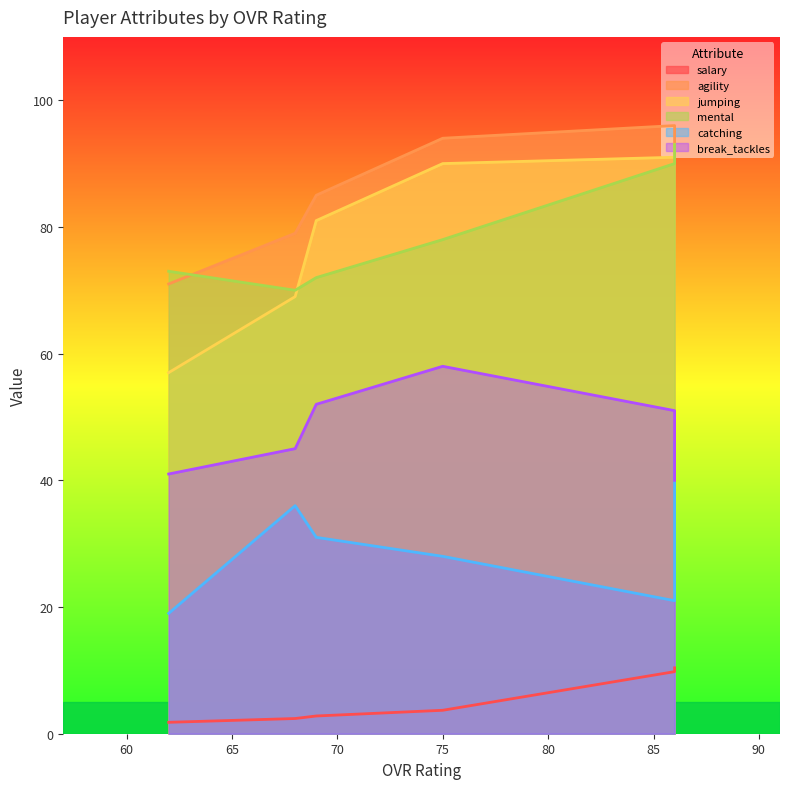

True or false: agility and jumping cross at least once.

False